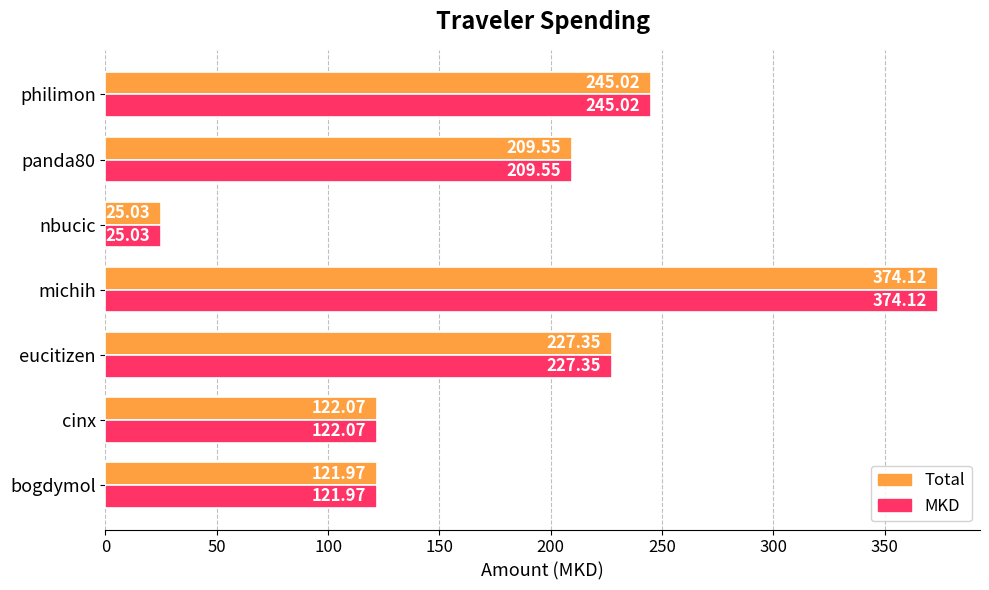

What is the sum of all Total values?

1325.1